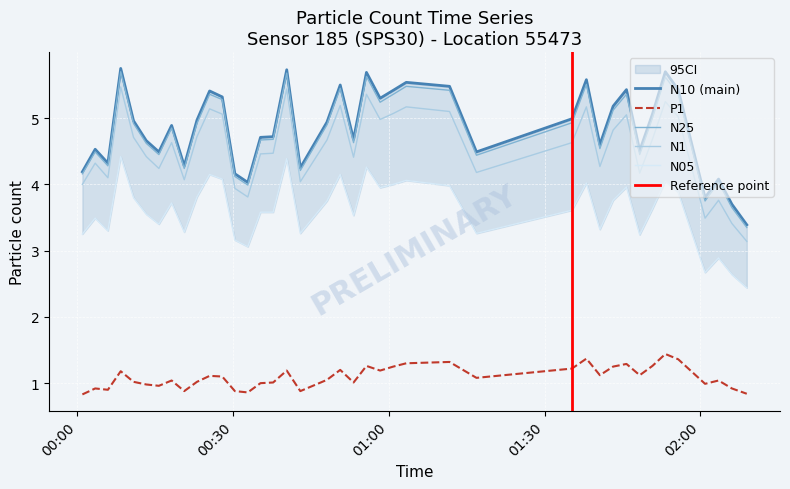

What is the lowest value of the N25 series?

3.4